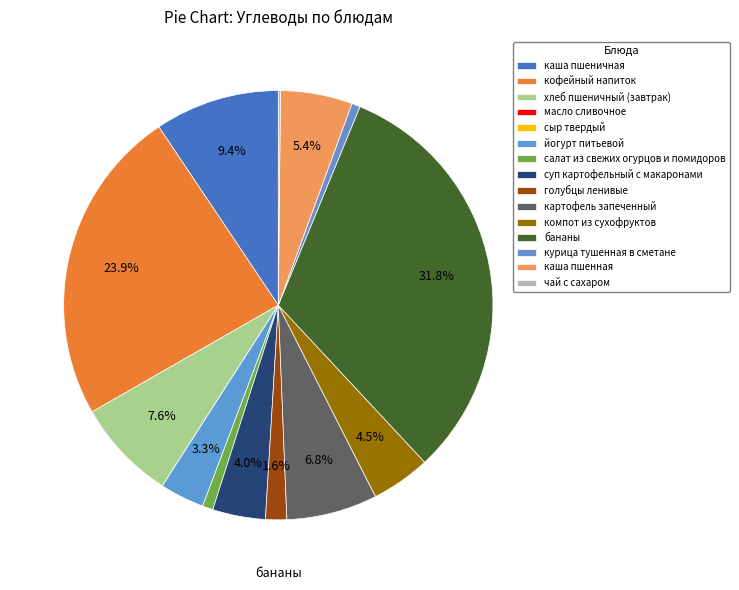

To the nearest percent, what is the difference between the largest and smallest slice percentages?

32%